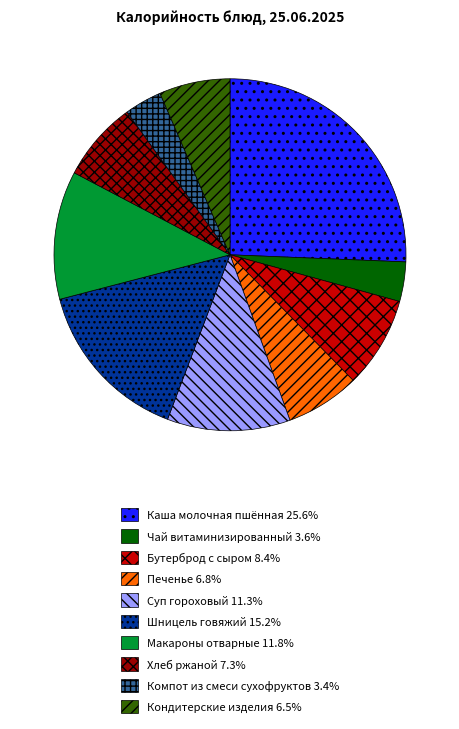

Which has a higher value, Каша молочная пшённая or Макароны отварные?

Каша молочная пшённая